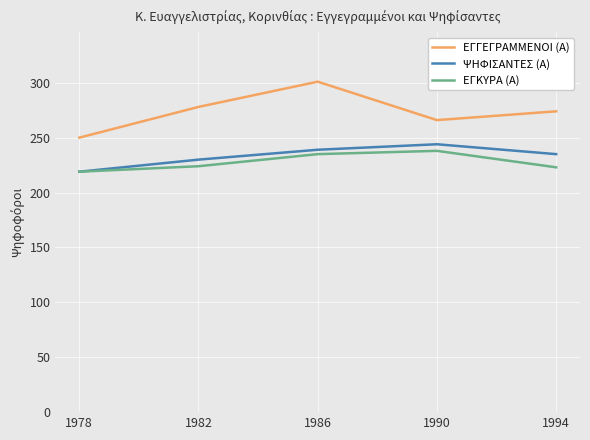

How many values in the ΕΓΚΥΡΑ (Α) series are below 224?

2